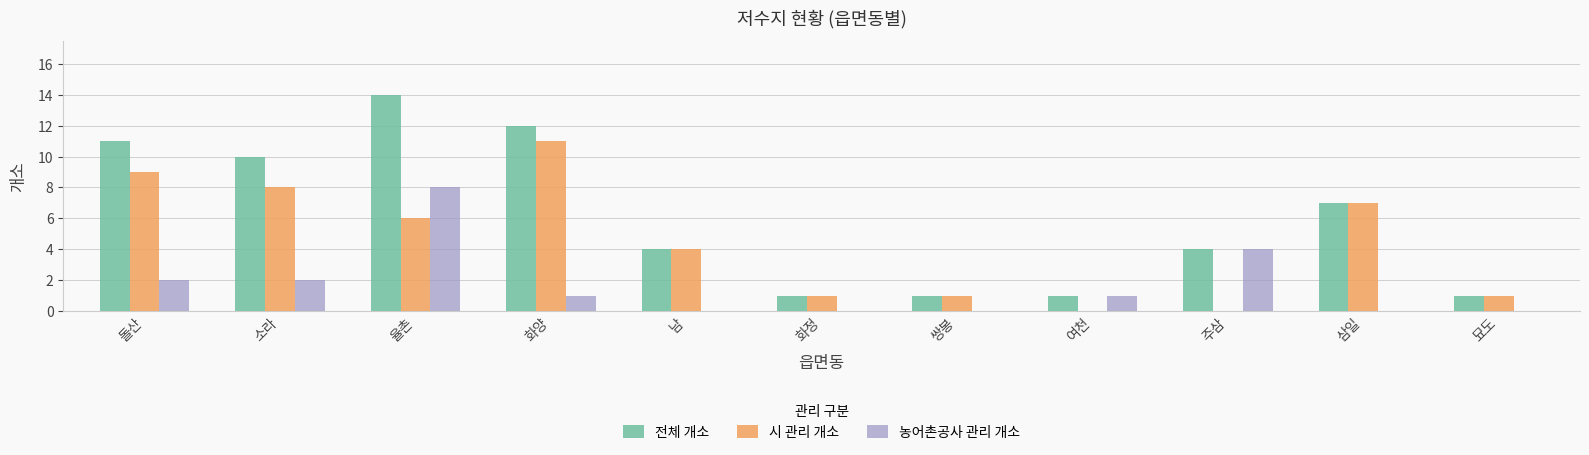

Is it true that 농어촌공사 관리 개소 equals 3 at 돌산?

False